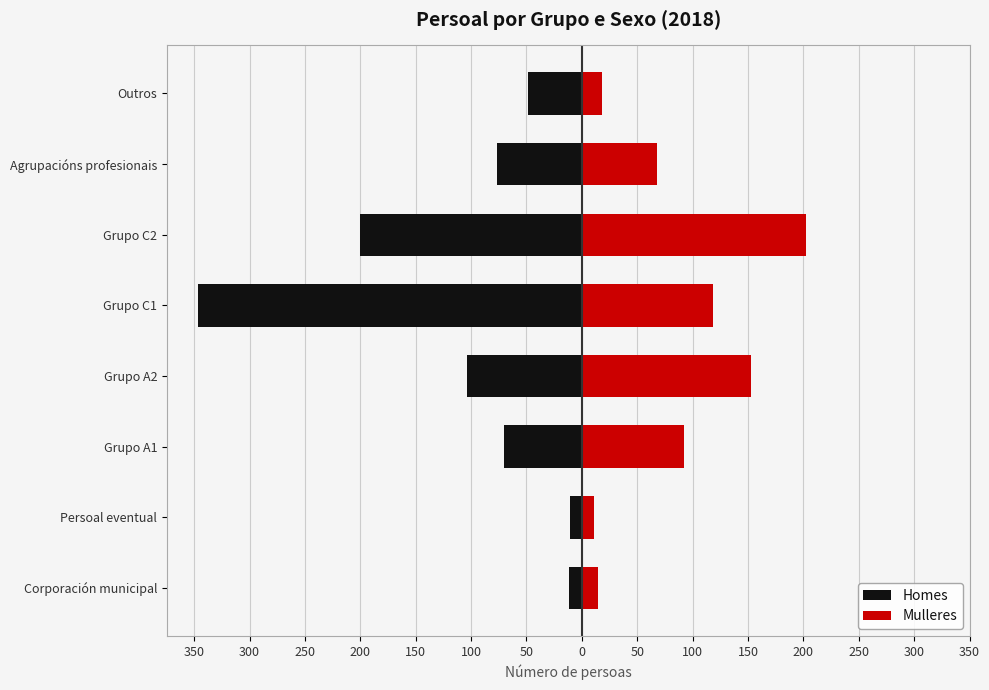

The value of Homes at Agrupacións profesionais is -105. True or false?

False